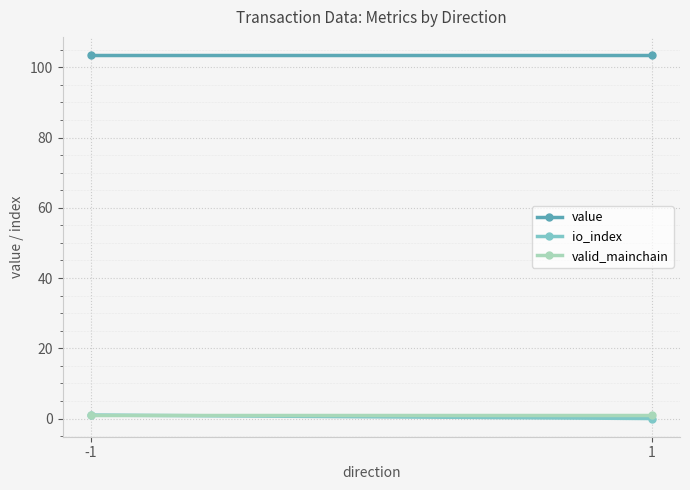

What is the value of the io_index point at the 1st from the left?

1.0